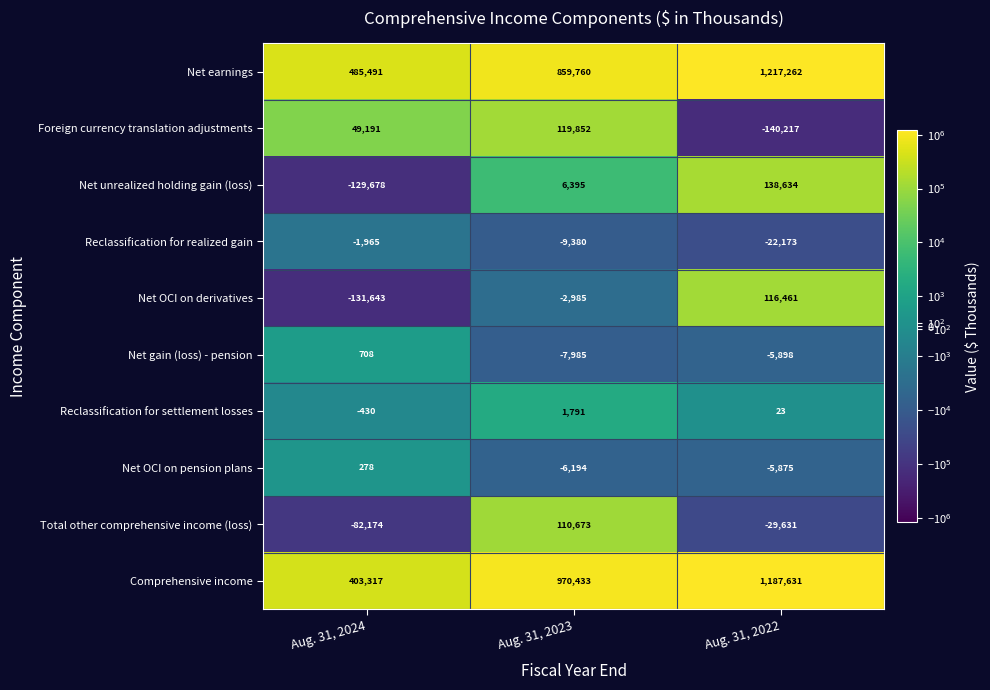

Is it true that Foreign currency translation adjustments equals 68497 at Aug. 31, 2024?

False